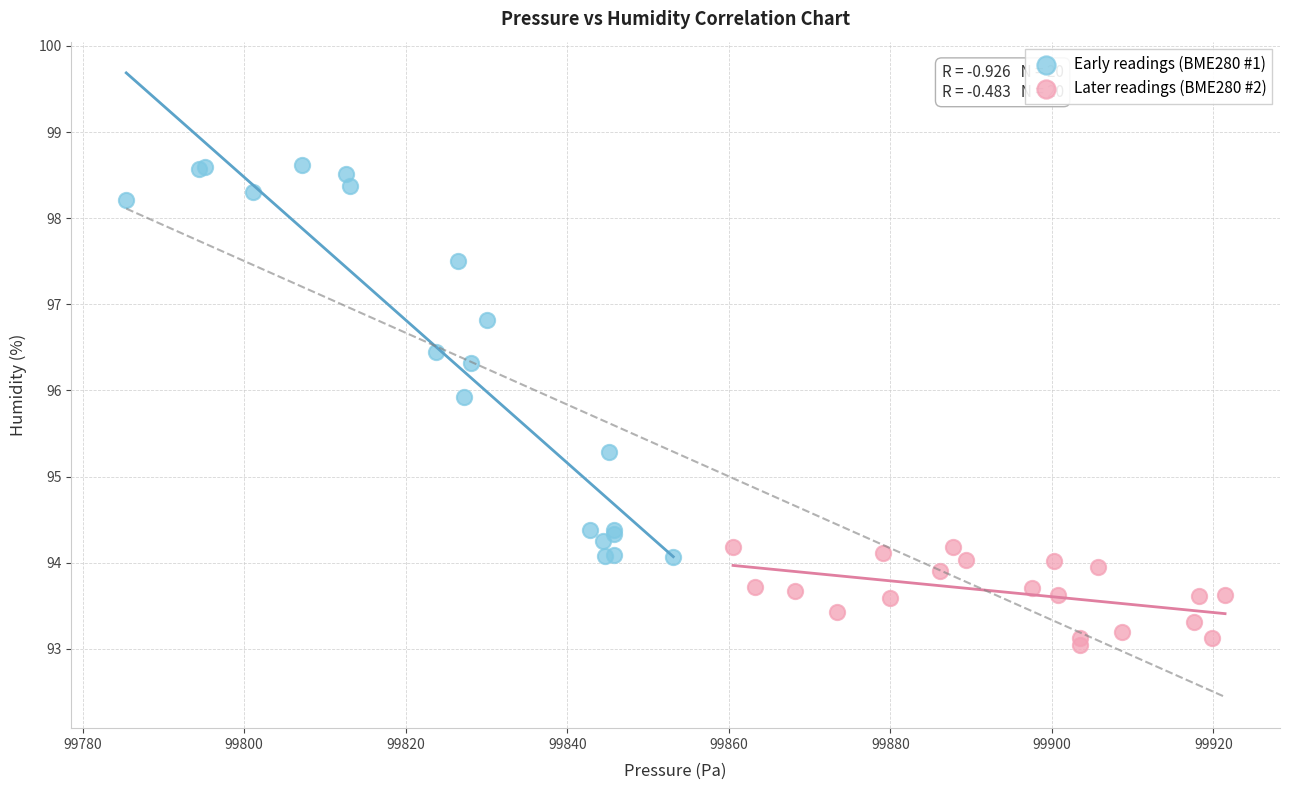

Which series reaches the minimum Y coordinate?

Later readings (BME280 #2)